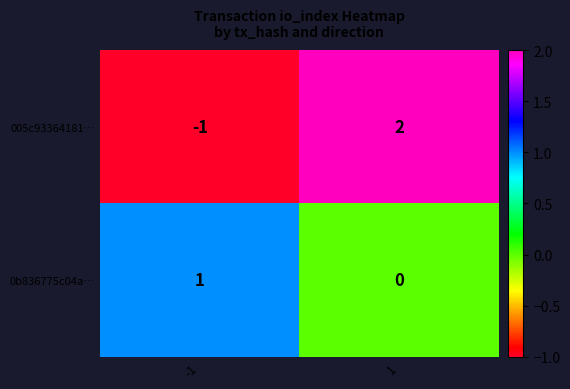

What is the difference between the 005c93364181… values at -1 and 1?

3